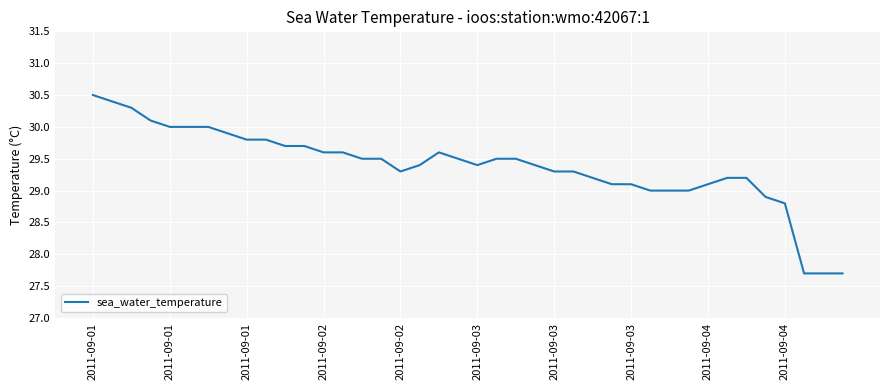

What is the difference between the maximum and minimum values?

2.8